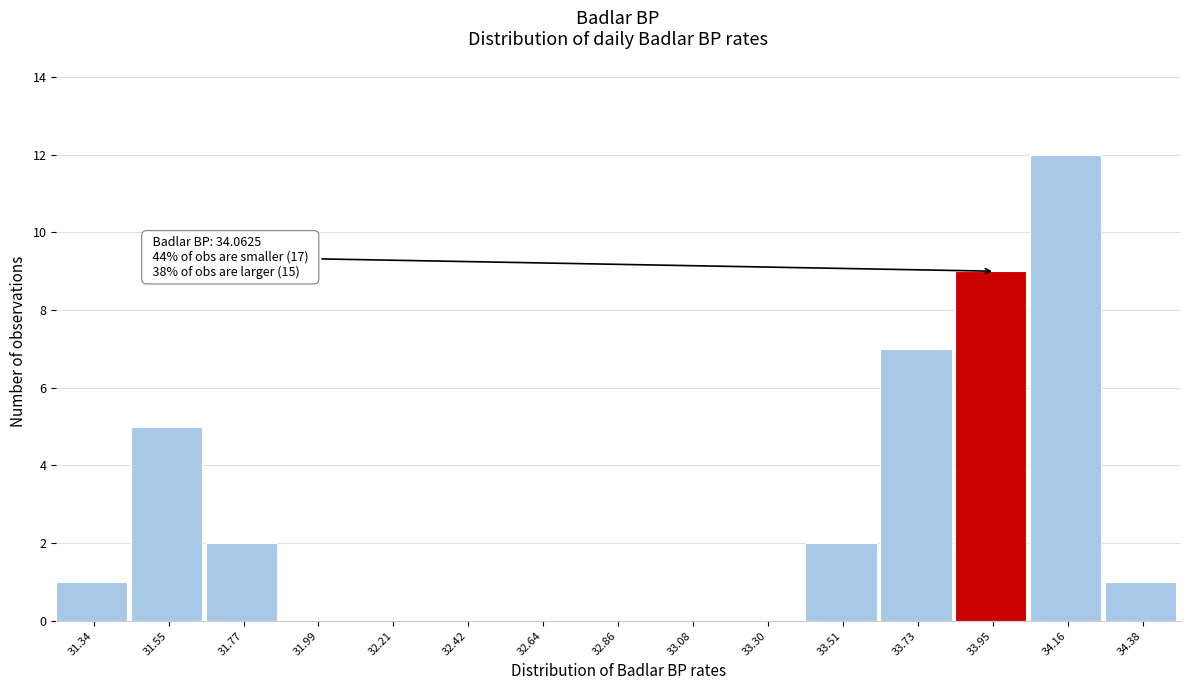

Reading left to right, list all the values displayed in this chart.

31.34=1	31.55=5	31.77=2	31.99=0	32.21=0	32.42=0	32.64=0	32.86=0	33.08=0	33.30=0	33.51=2	33.73=7	33.95=9	34.16=12	34.38=1